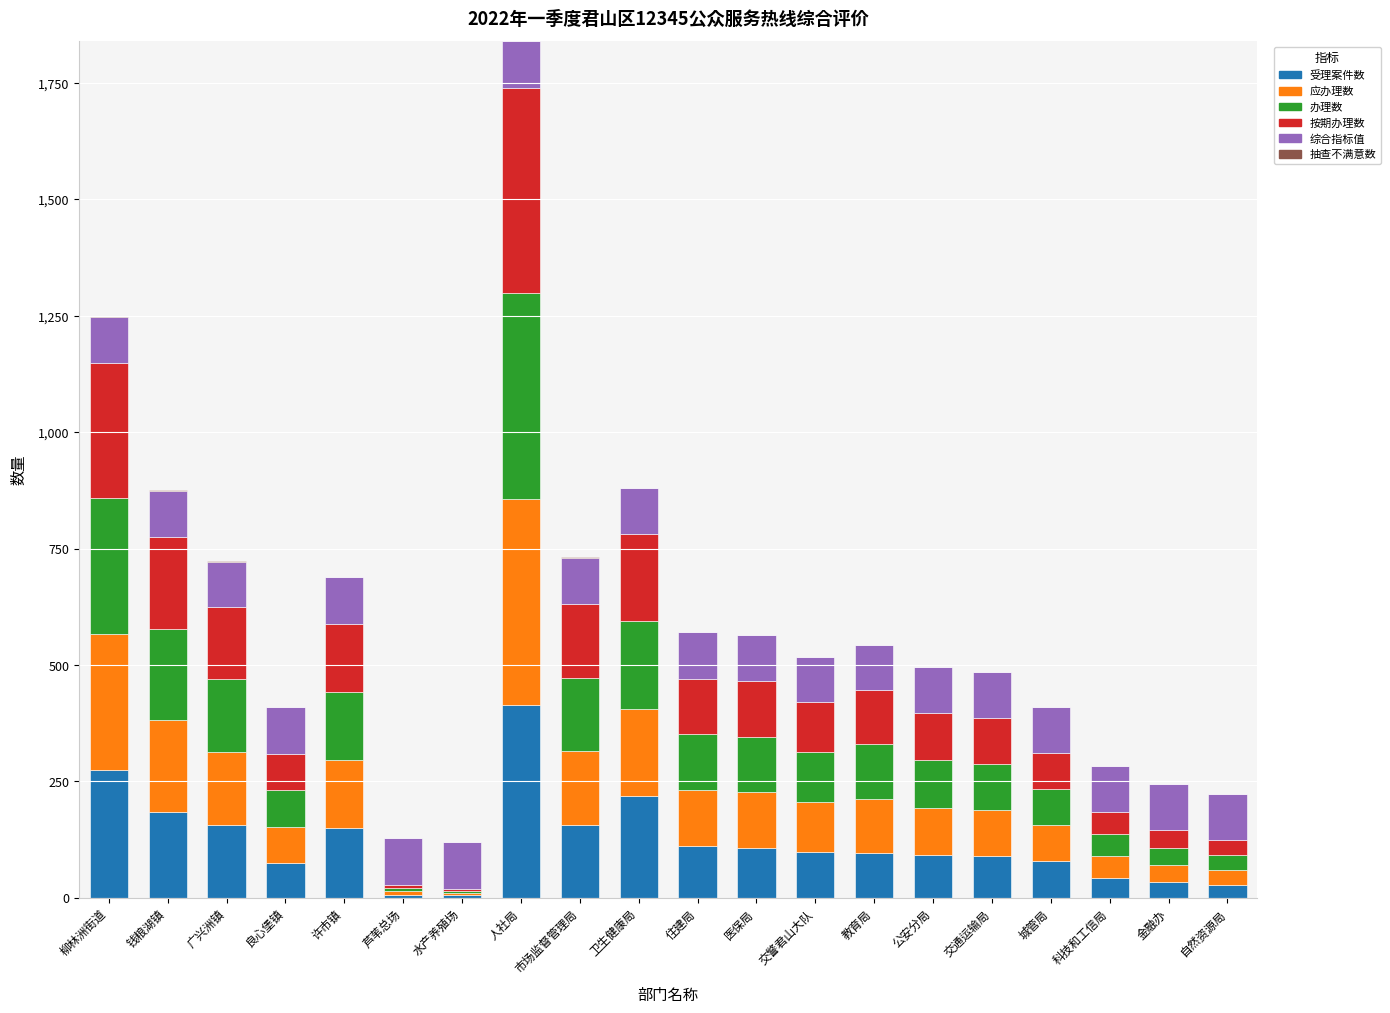

What is the total value across all series at 科技和工信局?

284.0